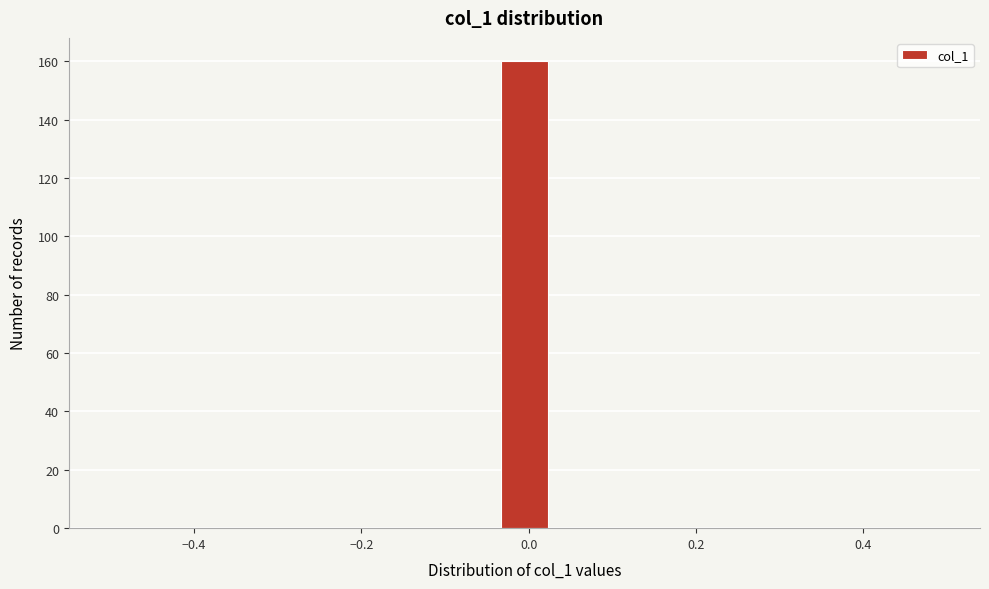

Read against the x-axis, roughly where is the centre of the tallest bar?

0.00